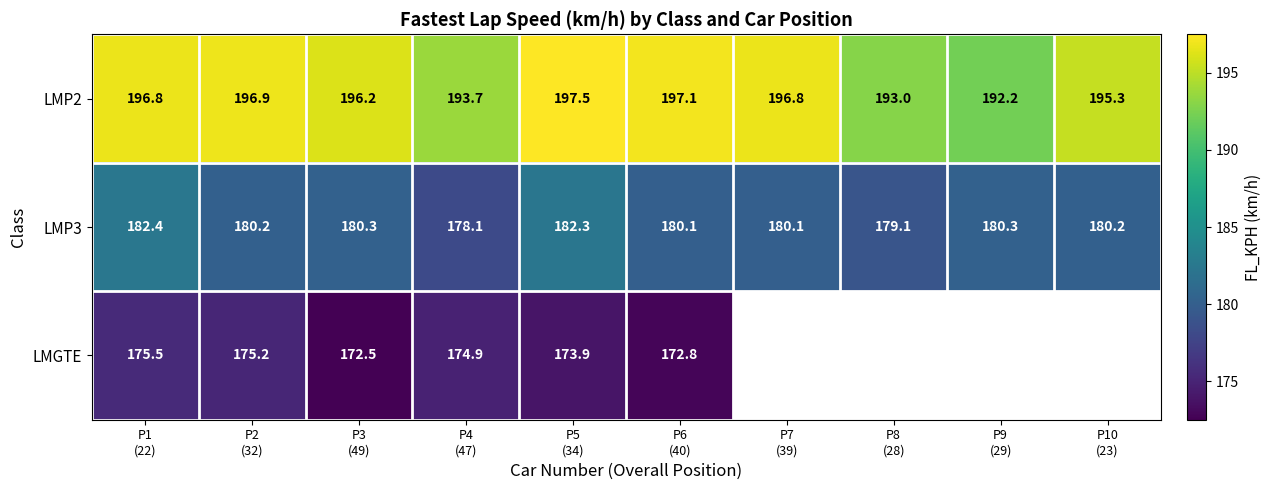

What is the average value of the LMP3 series?

180.3